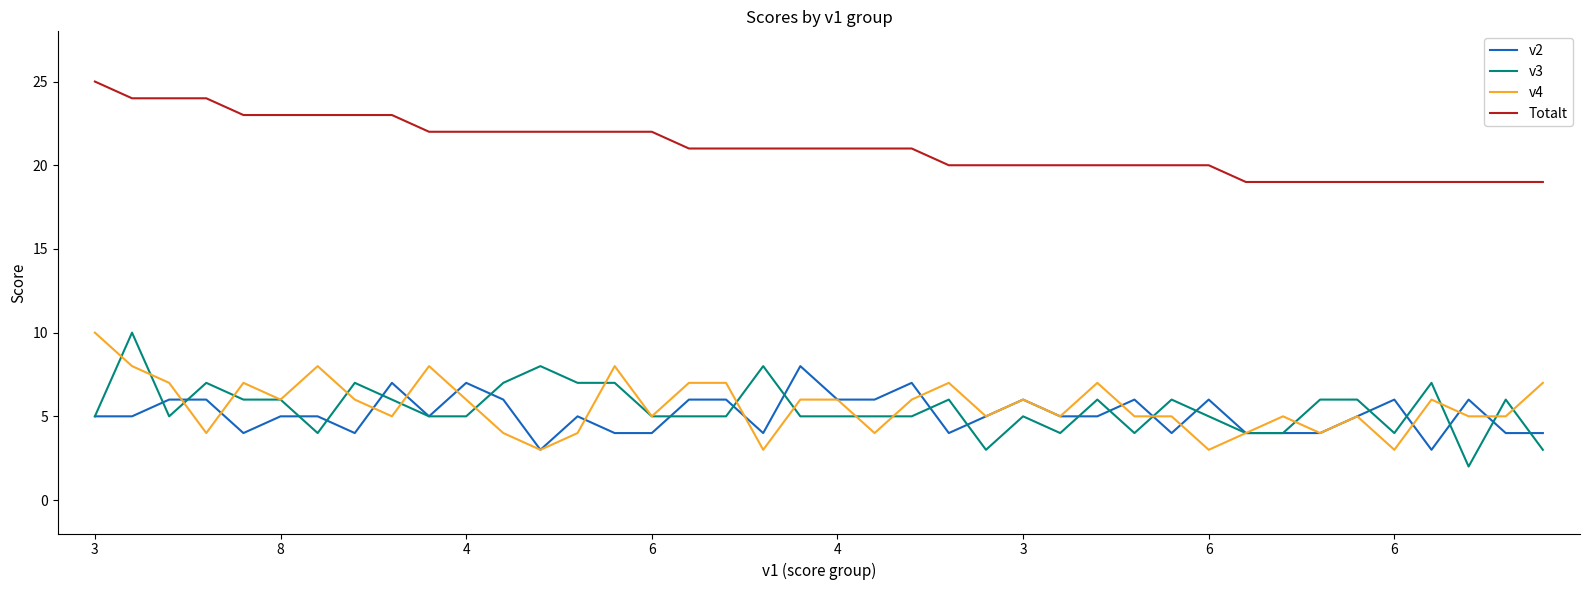

How many series are shown in this chart?

4